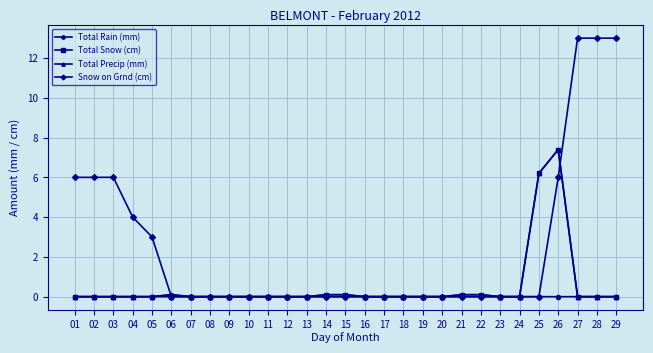

The Total Snow (cm) series shows -2.9 at 09. True or false?

False